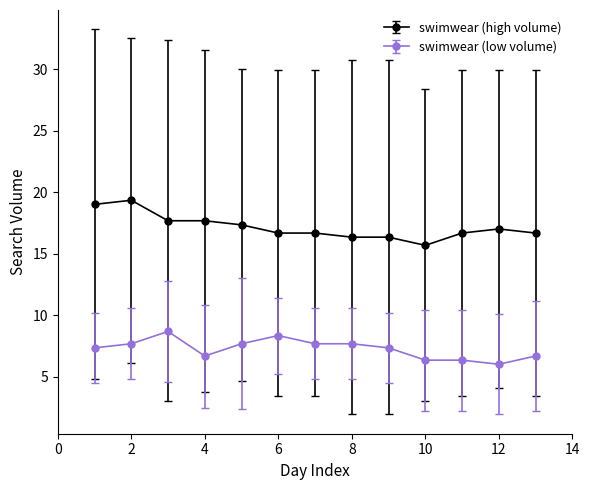

What is the difference between the second highest and minimum values in the swimwear (low volume) series?

2.3